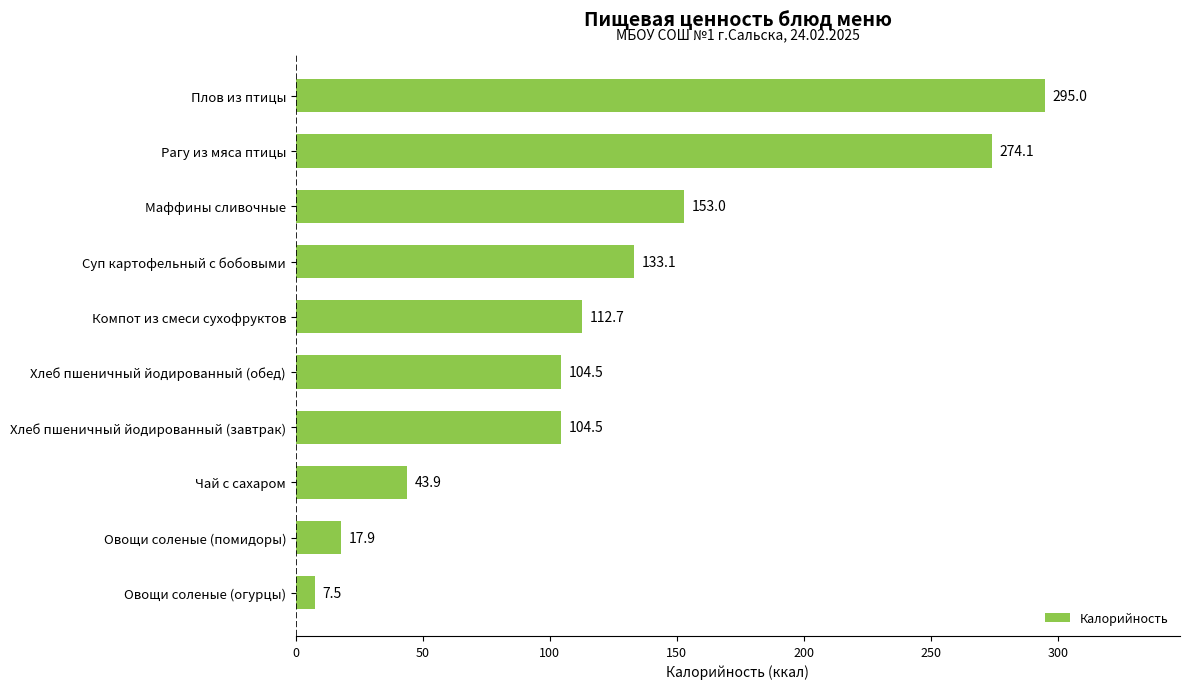

Where is the data nearest to the value 151?

Маффины сливочные